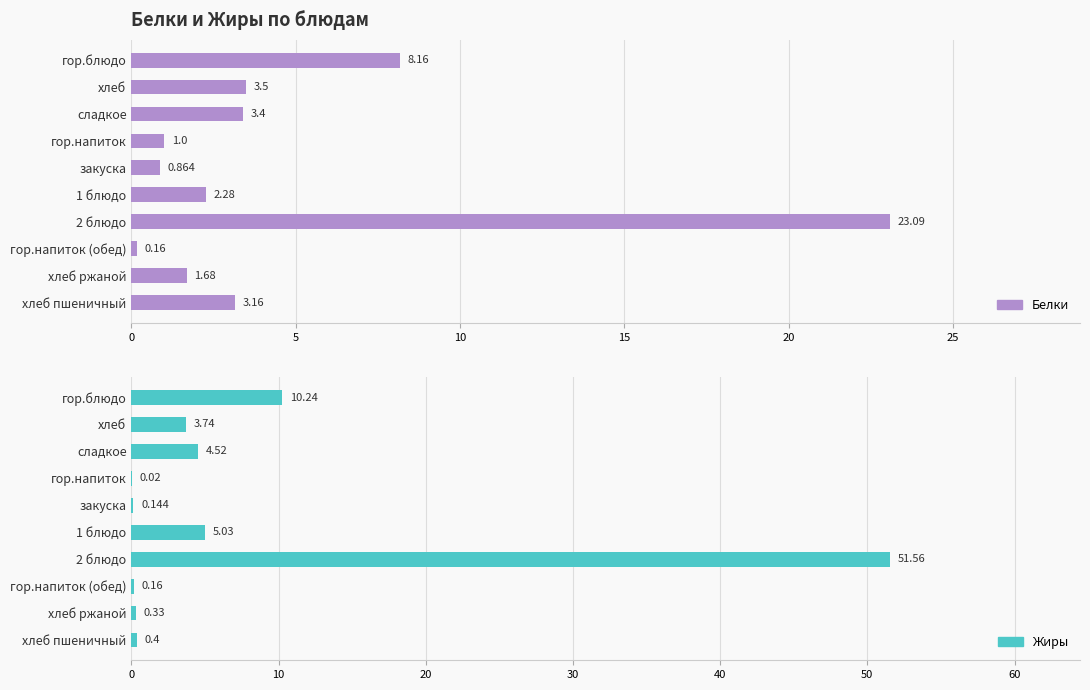

What is the difference between the maximum and minimum values in the Белки series?

22.9